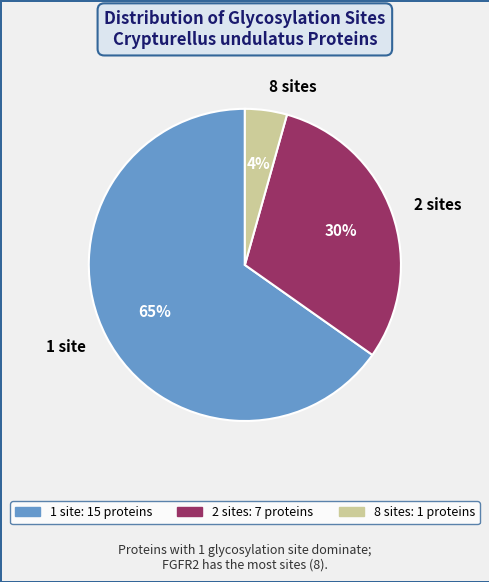

Which category has the smallest portion of the pie?

8 sites